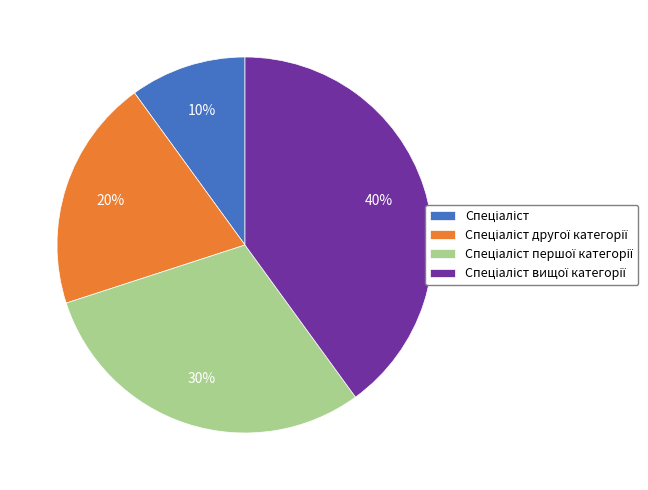

To the nearest percent, what is the average slice percentage?

25%